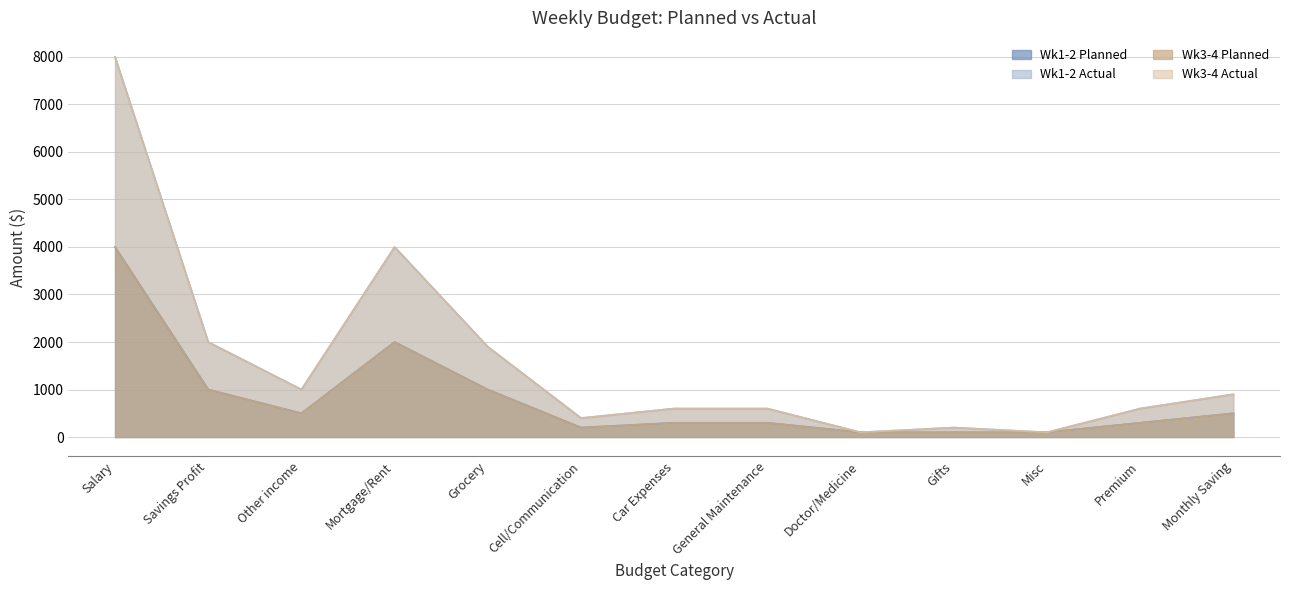

Which series changed the most between General Maintenance and Doctor/Medicine?

Actual (Wk1-2)